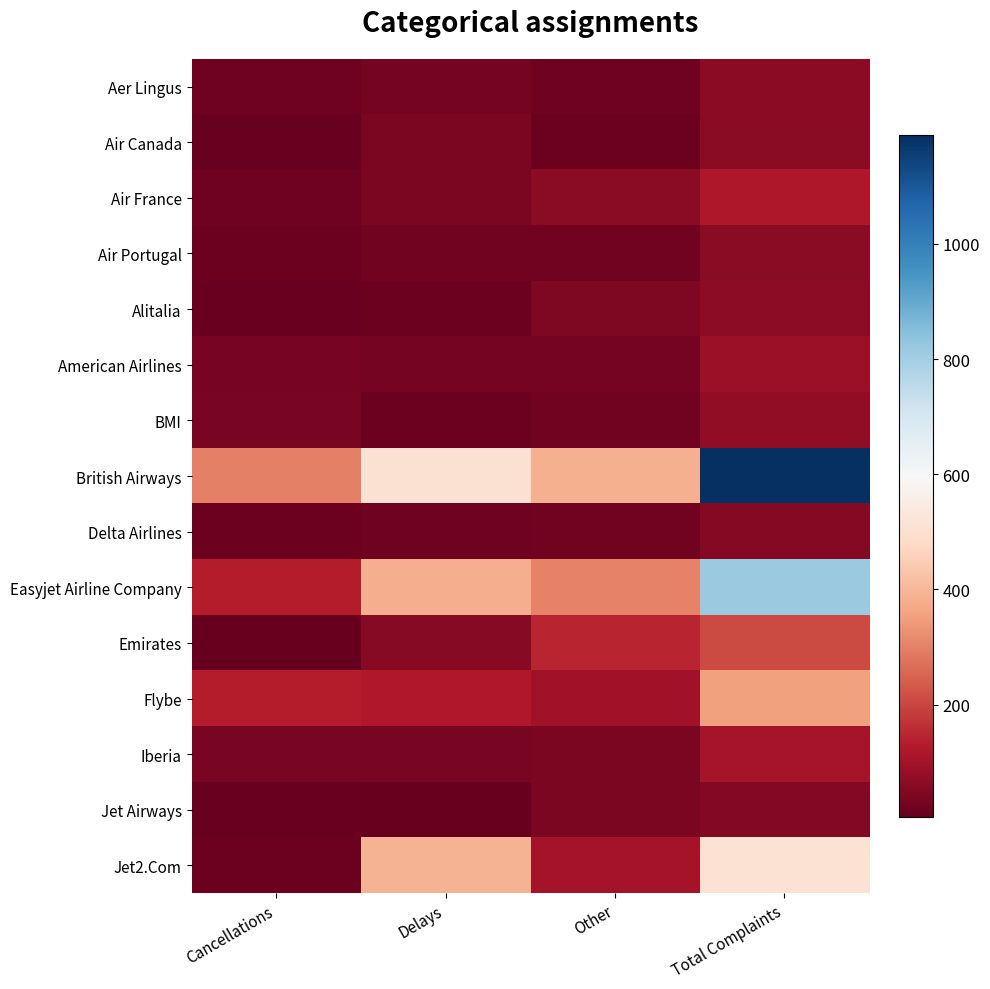

Rank the series at Cancellations from highest to lowest value.

British Airways, Easyjet Airline Company, Flybe, Iberia, BMI, American Airlines, Air France, Aer Lingus, Jet2.Com, Air Portugal, Delta Airlines, Alitalia, Jet Airways, Air Canada, Emirates